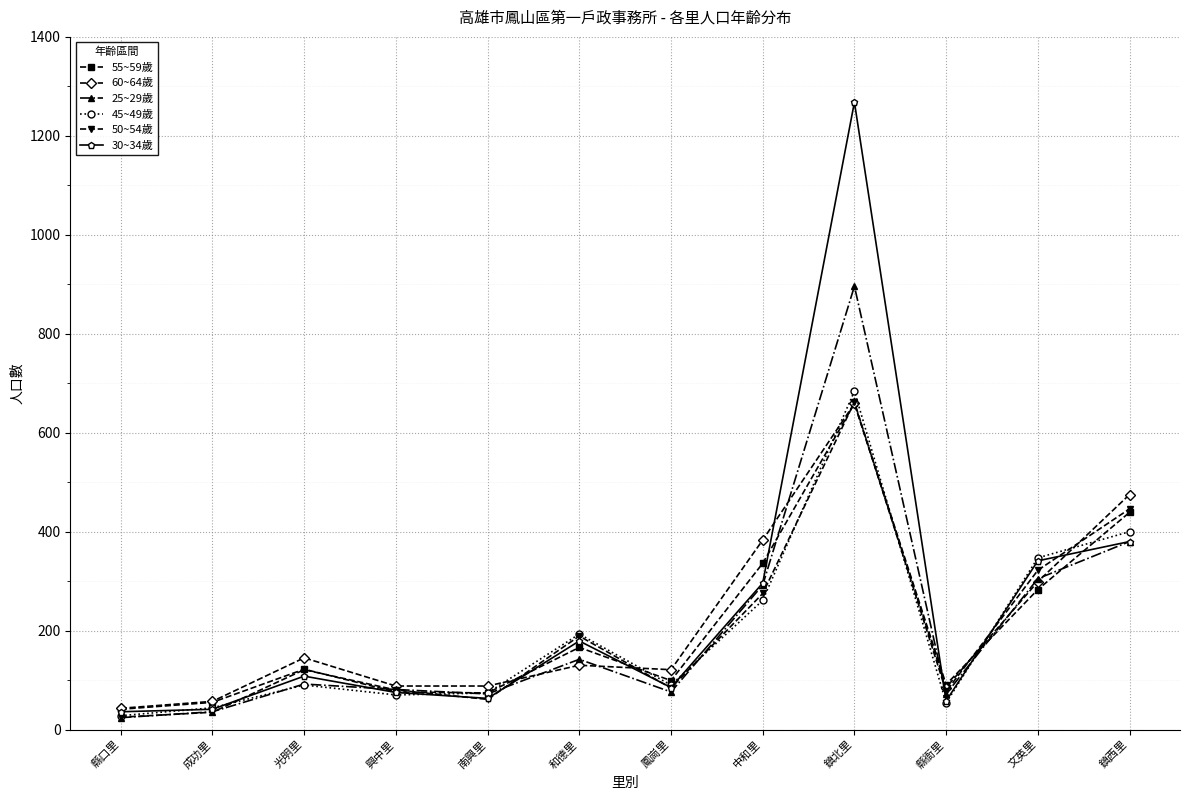

True or false: 60~64歲 and 55~59歲 intersect in this chart.

True